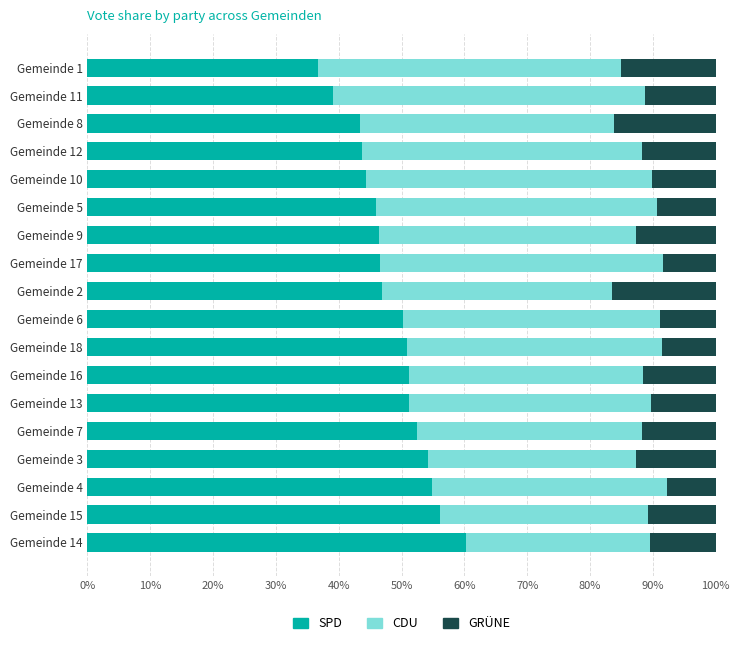

The SPD series shows 67.3 at Gemeinde 12. True or false?

False